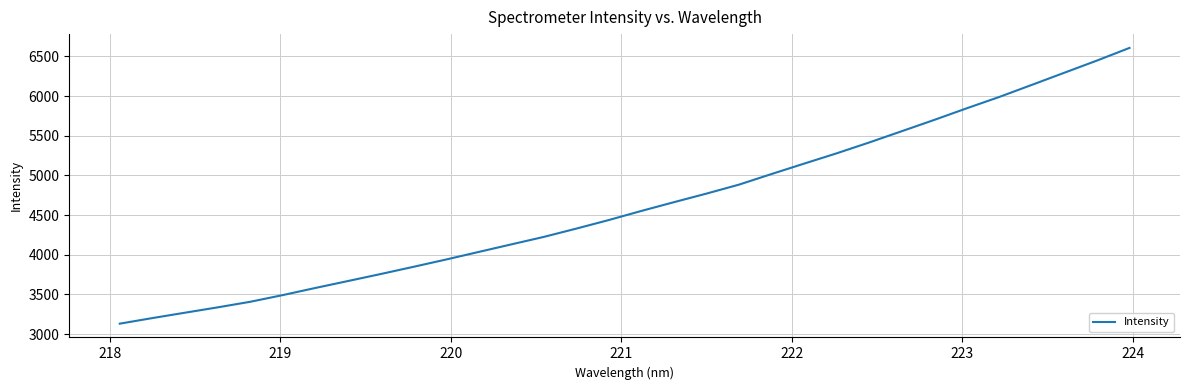

What is the minimum value shown in the chart?

3132.3